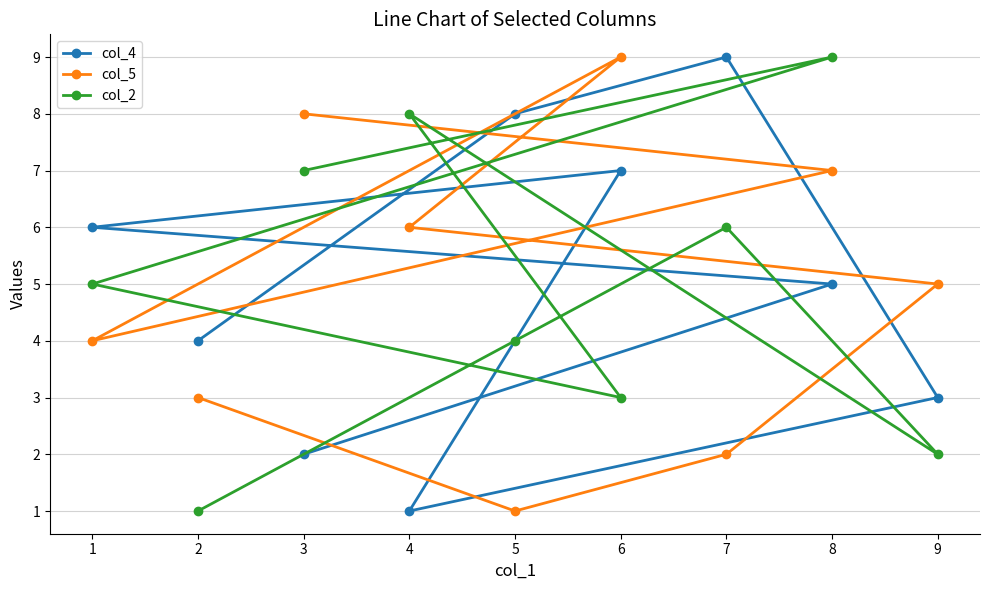

How many data points in col_2 are above 5?

4